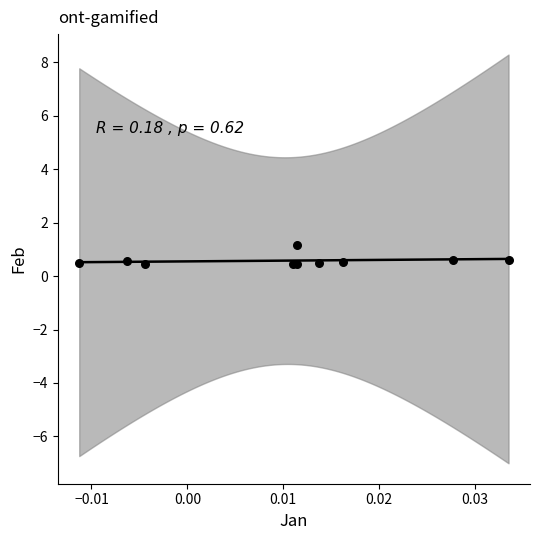

What is the average Y value?

0.6